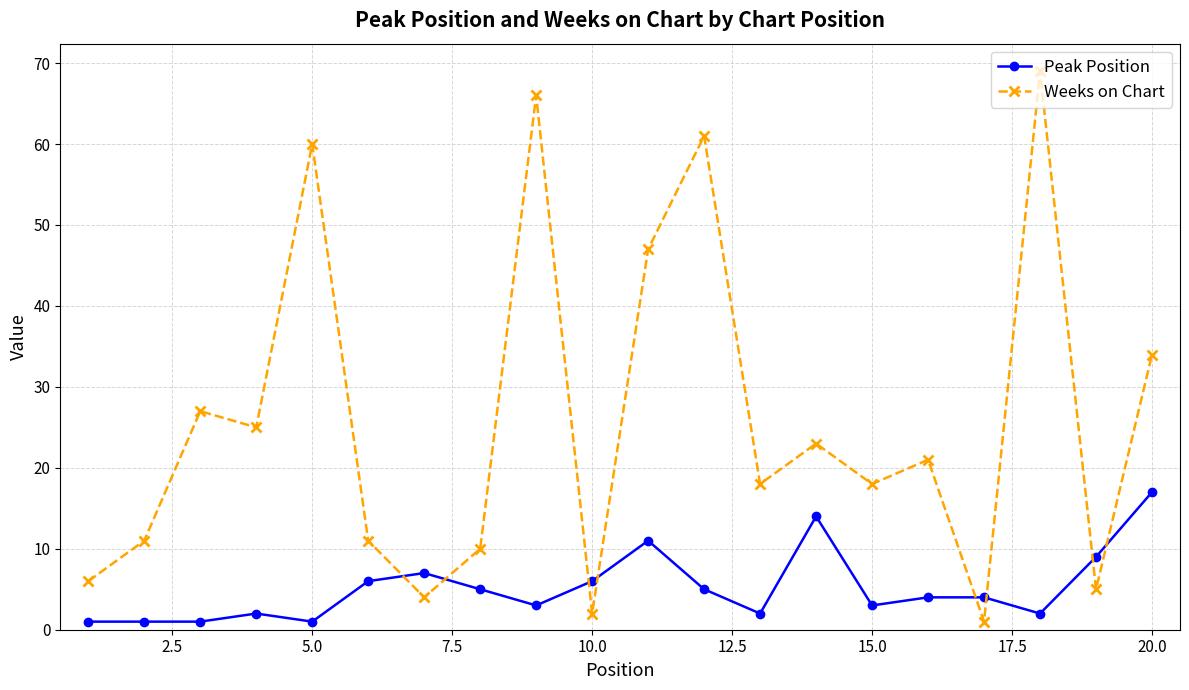

What is the average value of the Weeks on Chart series?

26